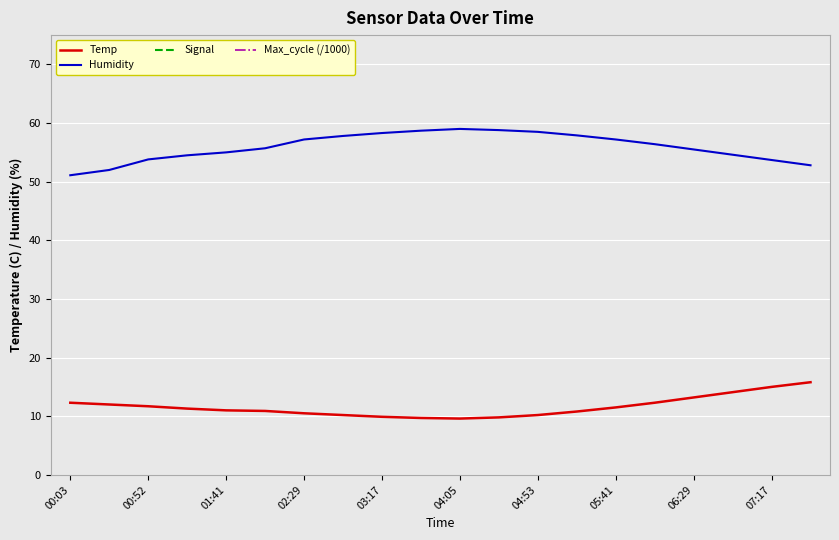

Rank the series by their average value, from lowest to highest.

Temp, Humidity